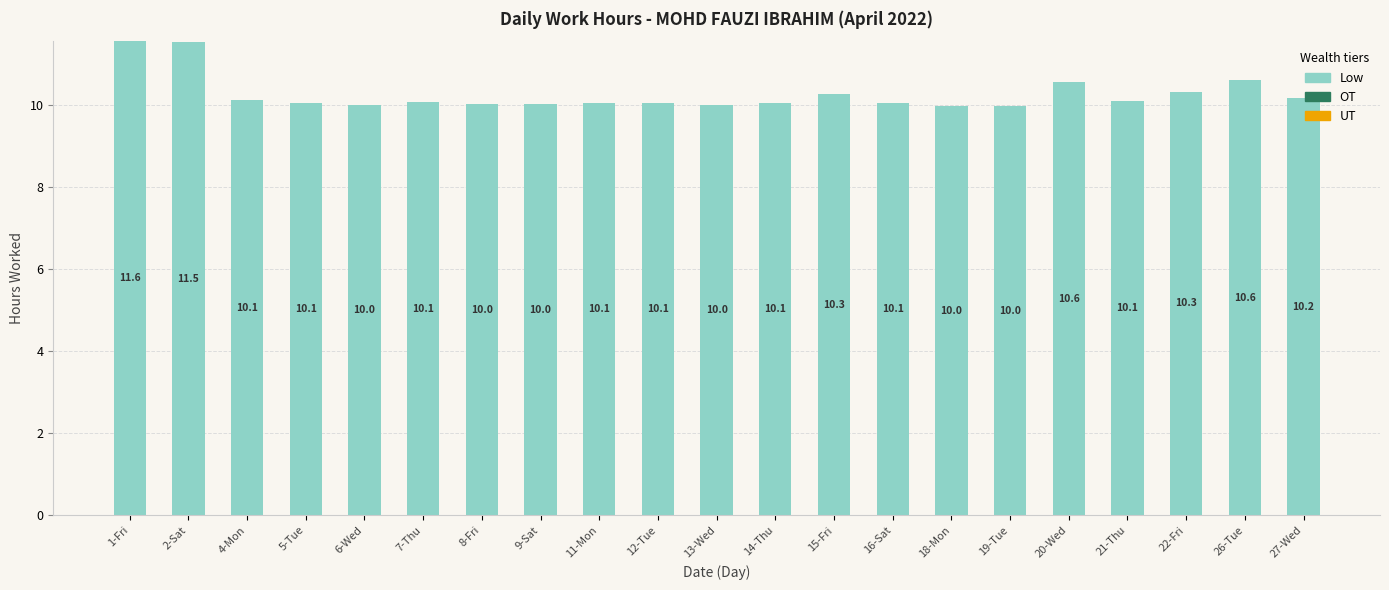

What position from the left is 27-Wed?

21